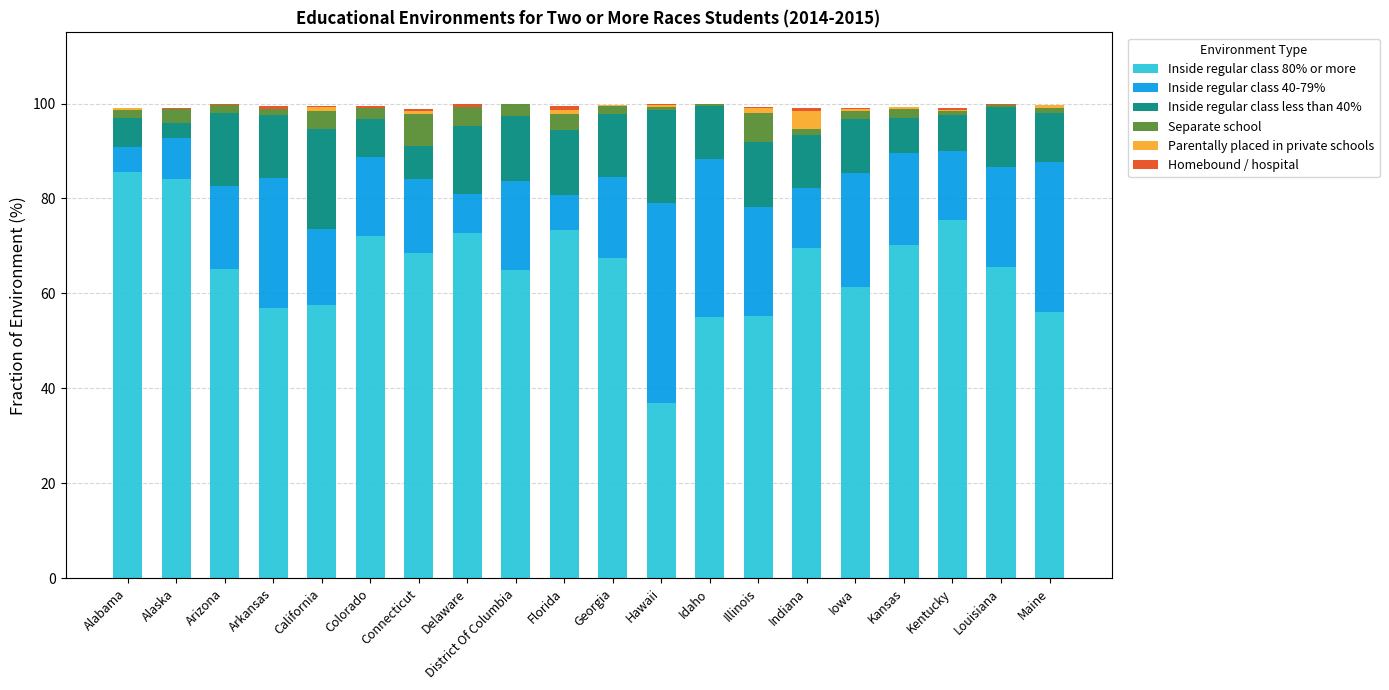

What is the highest value of the Inside regular class 80% or more series?

85.6